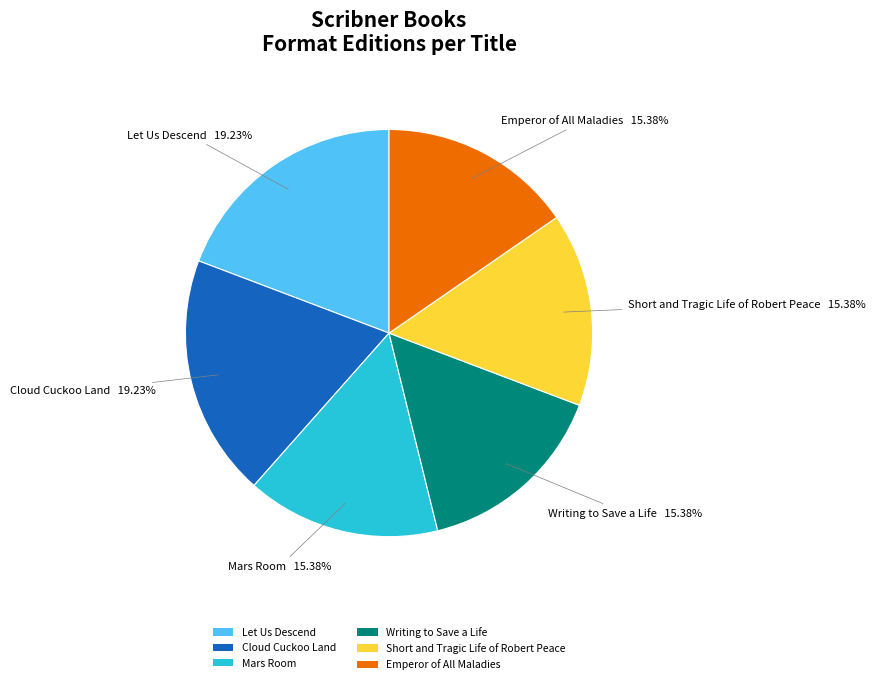

Between Short and Tragic Life of Robert Peace and Cloud Cuckoo Land, which is larger?

Cloud Cuckoo Land